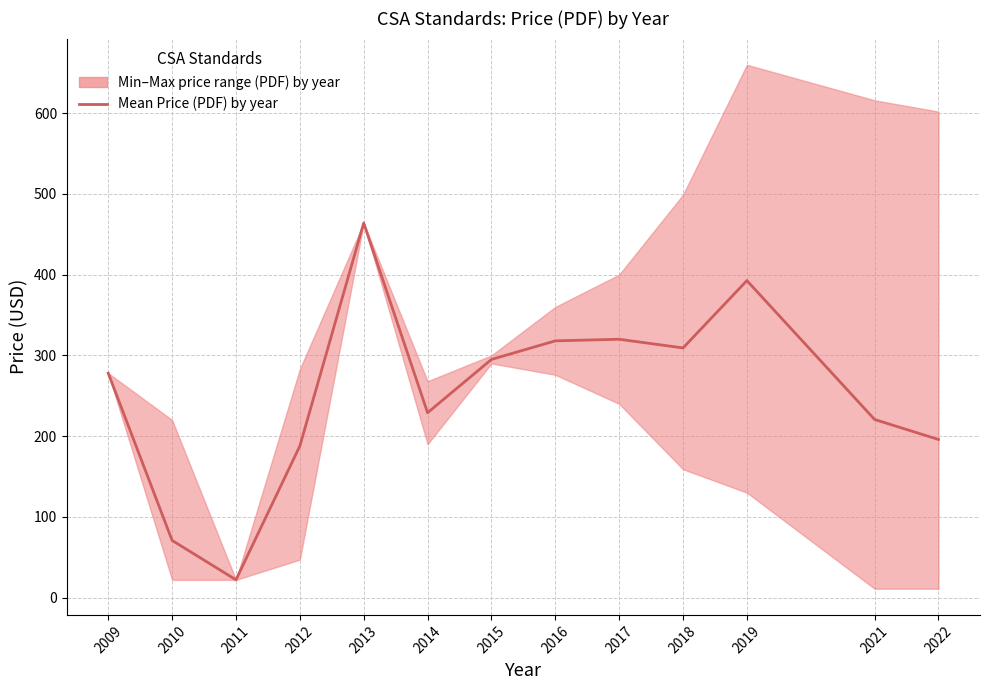

What is the minimum value shown in the chart?

22.0